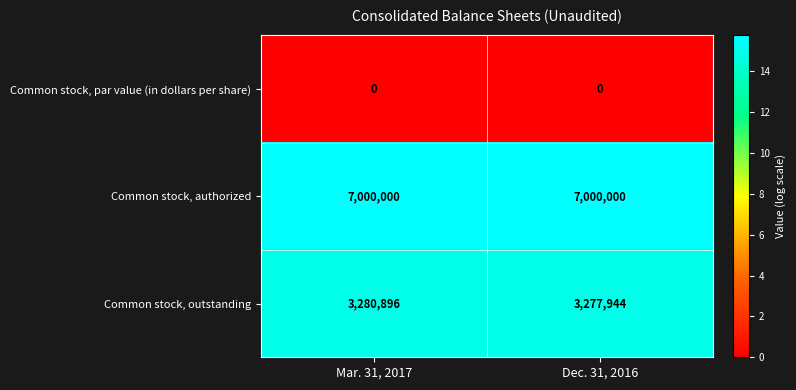

What is the sum of the Common stock, outstanding values at Mar. 31, 2017 and Dec. 31, 2016?

6558840